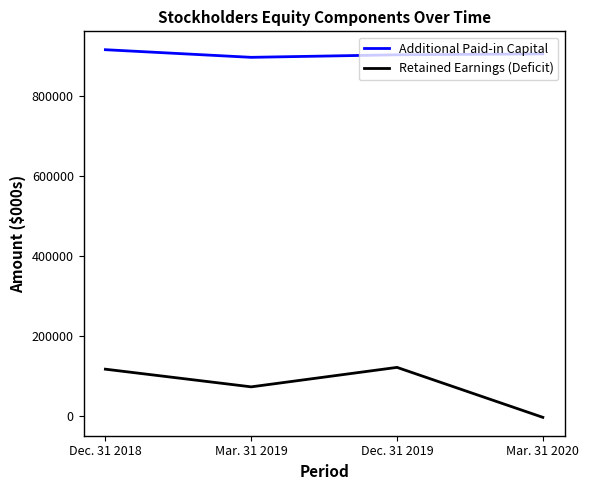

Which series has the largest total across all categories?

Additional Paid-in Capital